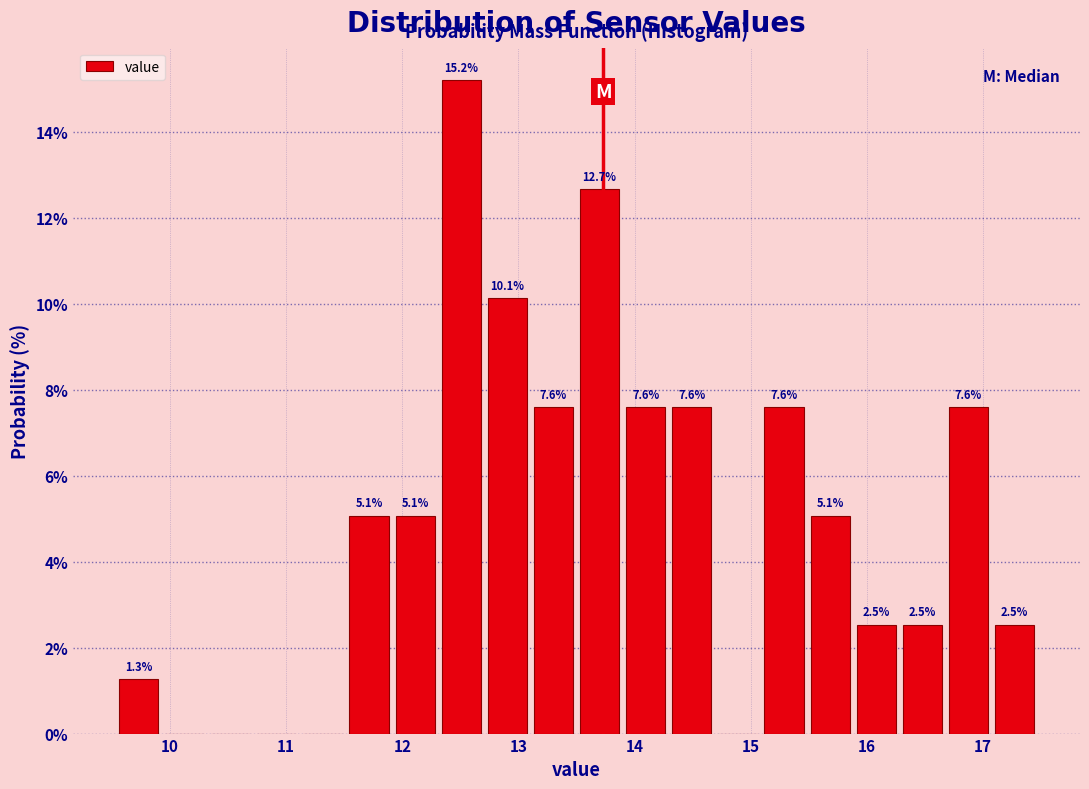

Read against the x-axis, roughly where is the centre of the tallest bar?

12.5